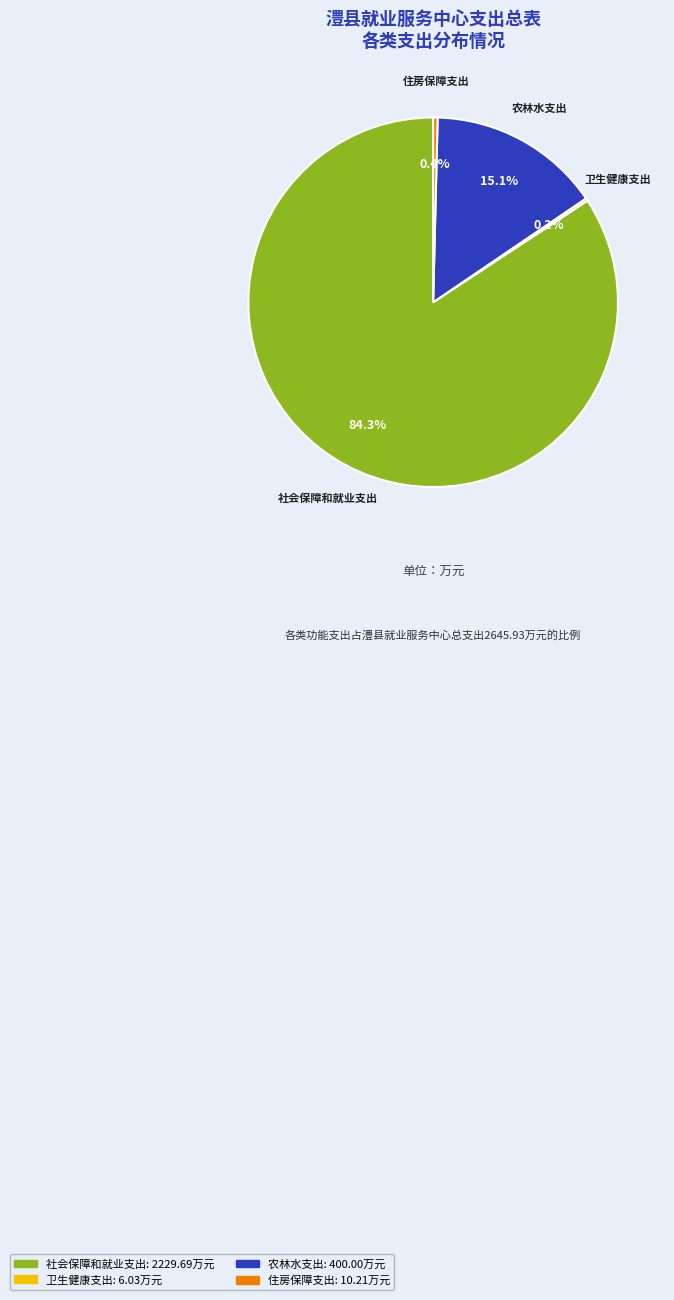

Combined, what portion of the pie is 农林水支出 and 社会保障和就业支出?

99.4%